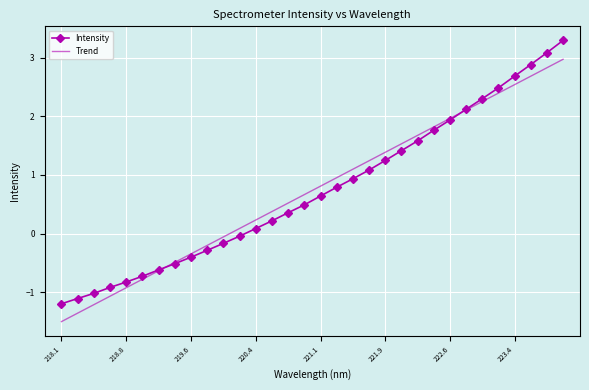

What is the average value of the Trend series?

0.7